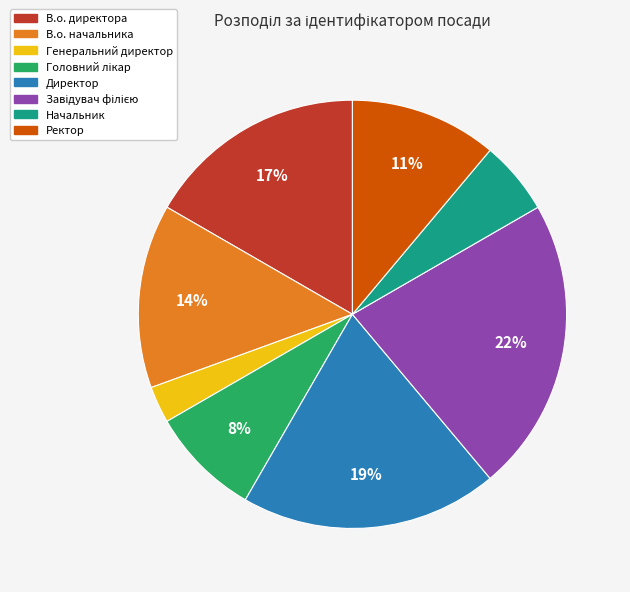

Is there a majority slice in this chart?

No